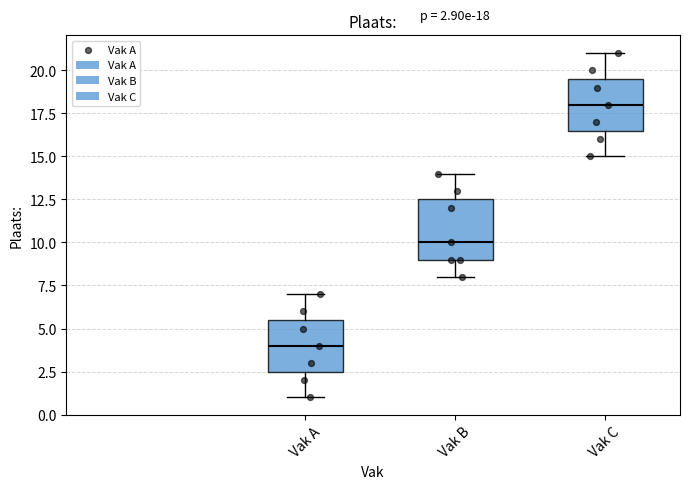

Which box has the lowest median line?

Vak A